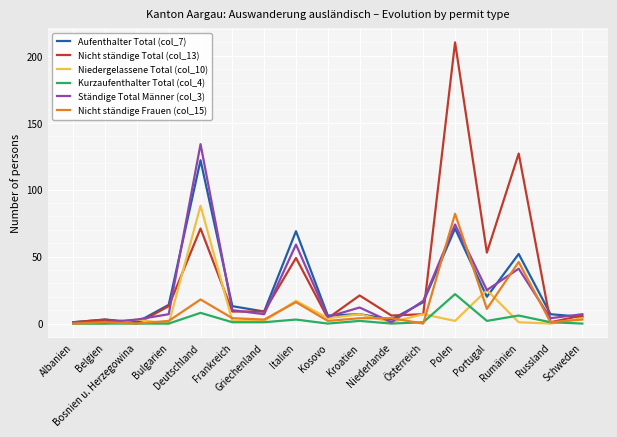

What is the sum of all Kurzaufenthalter Total (col_4) values?

47